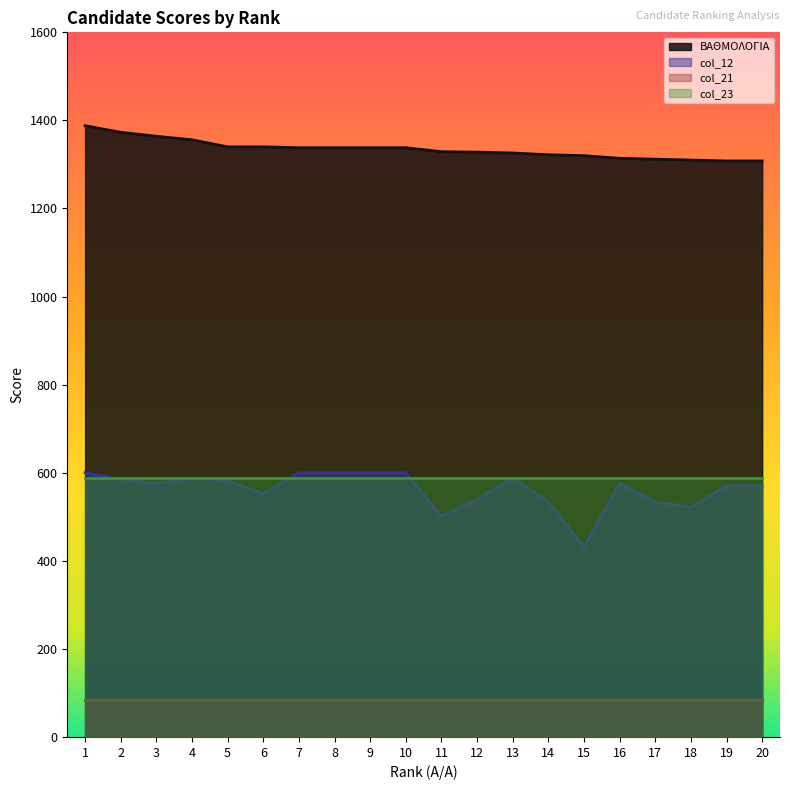

True or false: ΒΑΘΜΟΛΟΓΙΑ and col_12 intersect in this chart.

False